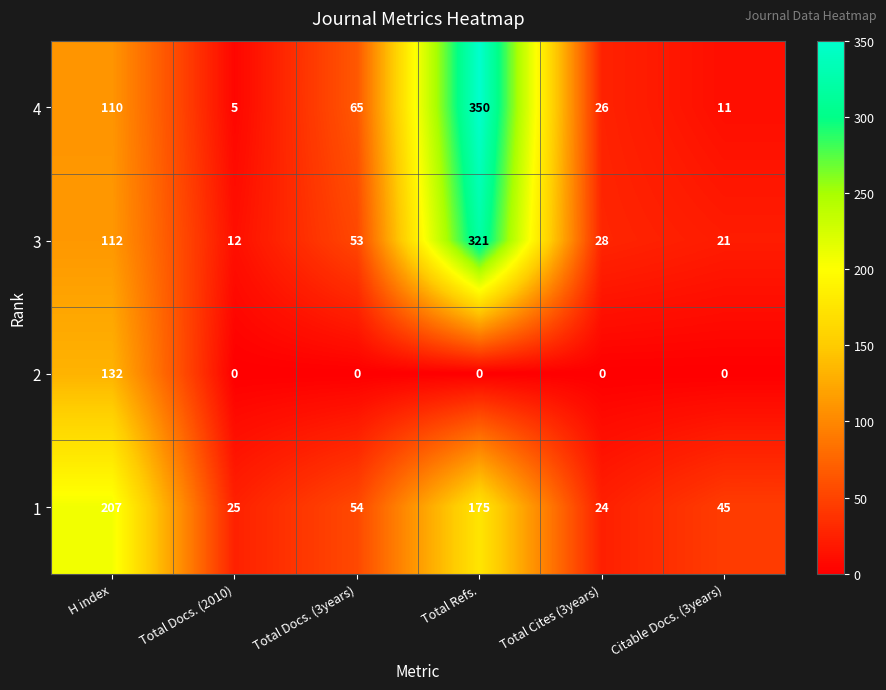

How many values in the 2 series exceed 0?

1